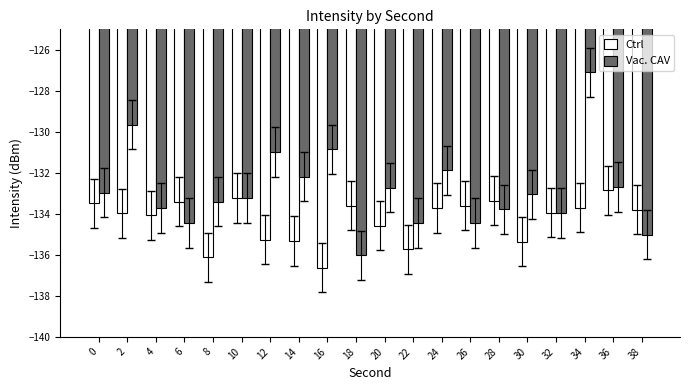

Where does the Ctrl series first go above -133?

36